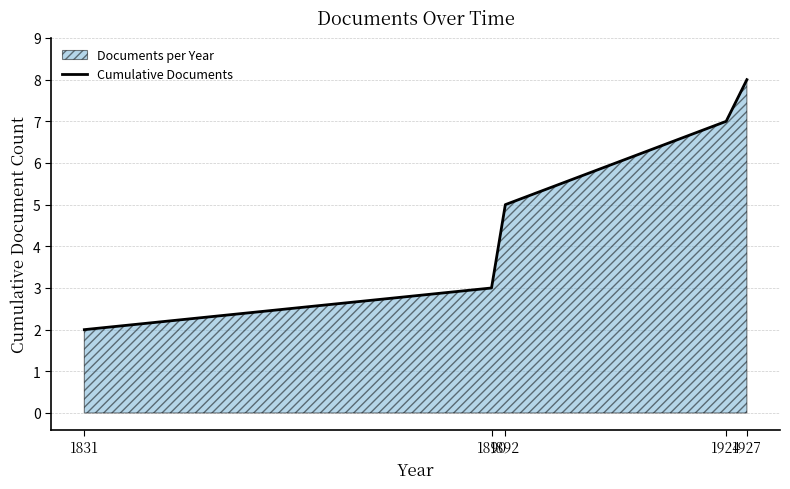

True or false: there are more than 0 points higher than both neighbors.

False